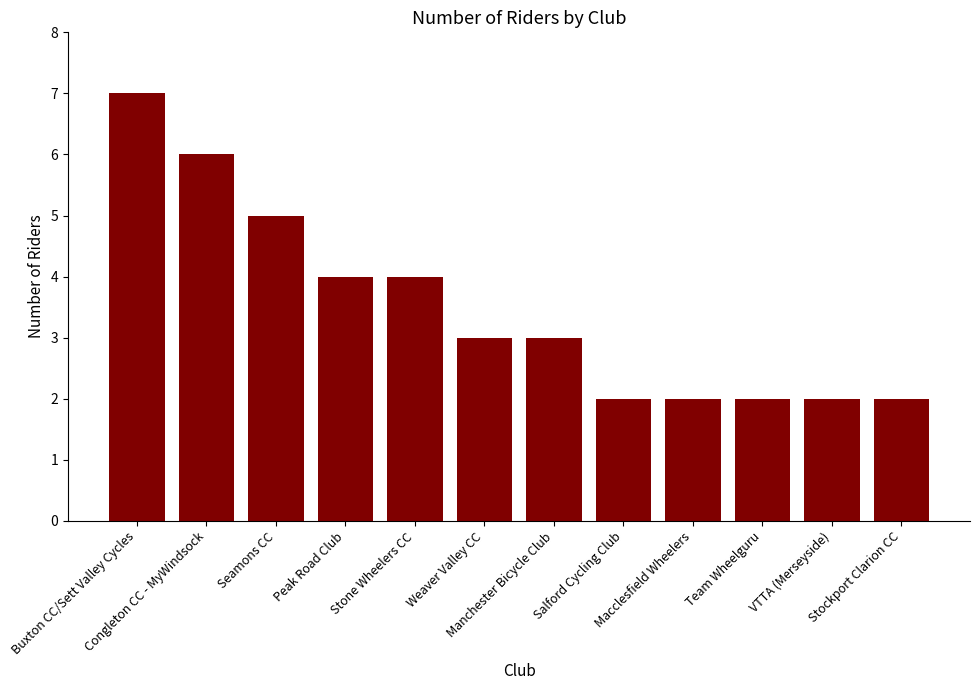

At which label does the data first exceed 3?

Buxton CC/Sett Valley Cycles